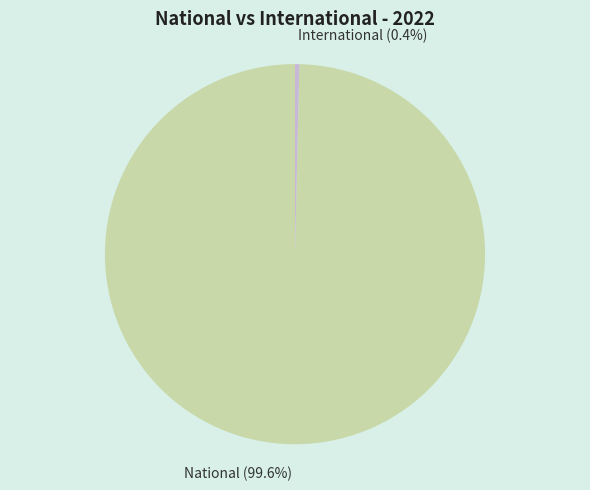

Do National and International together represent more than half of the pie?

Yes